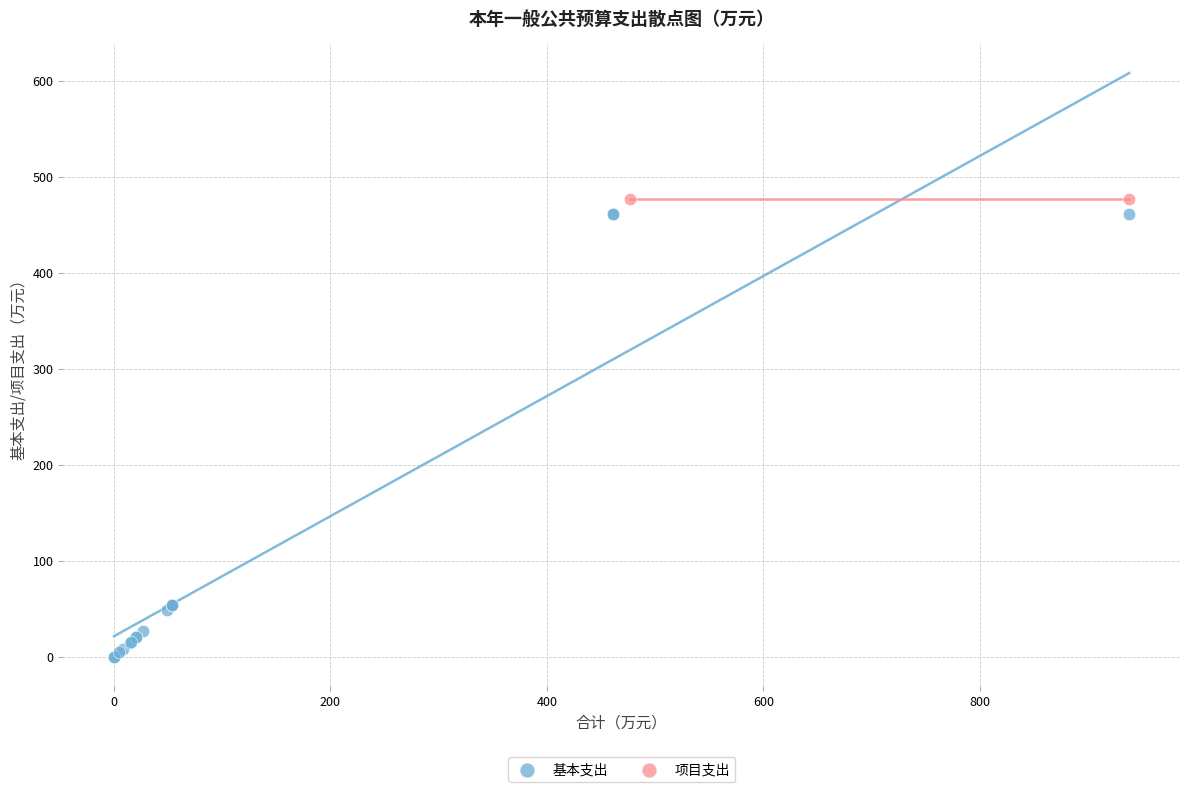

What are all the series names shown in the legend?

基本支出, 项目支出